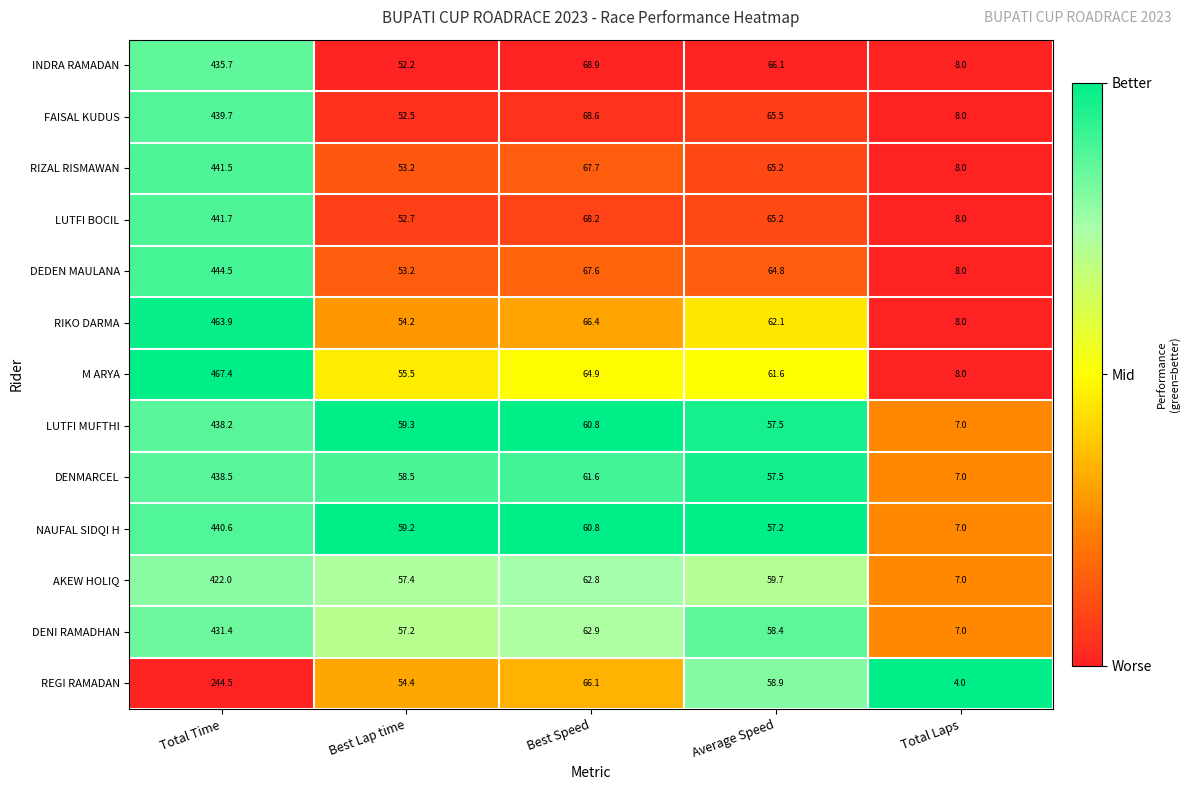

At which label does NAUFAL SIDQI H first exceed 59?

Total Time